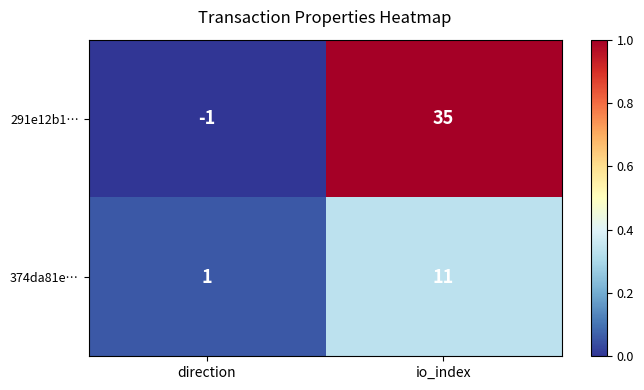

Reading right to left, list all the values displayed in this chart.

291e12b1…: 35	-1
374da81e…: 11	1